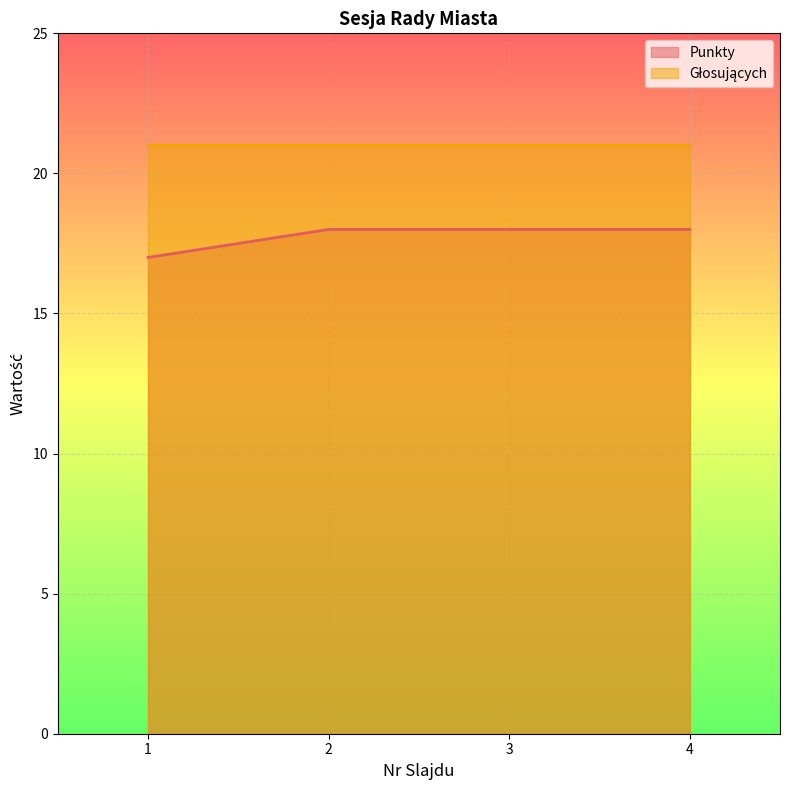

What is the value of the 2nd point from the left?

18